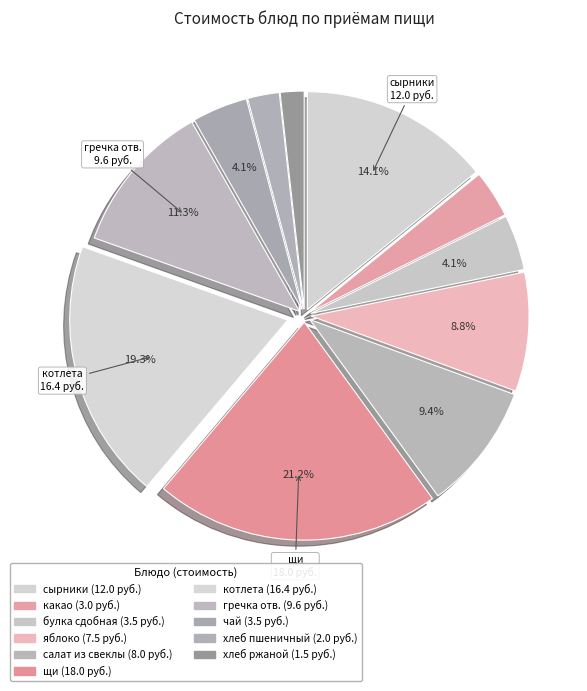

To the nearest percent, what is the difference between the largest and smallest slice percentages?

19%